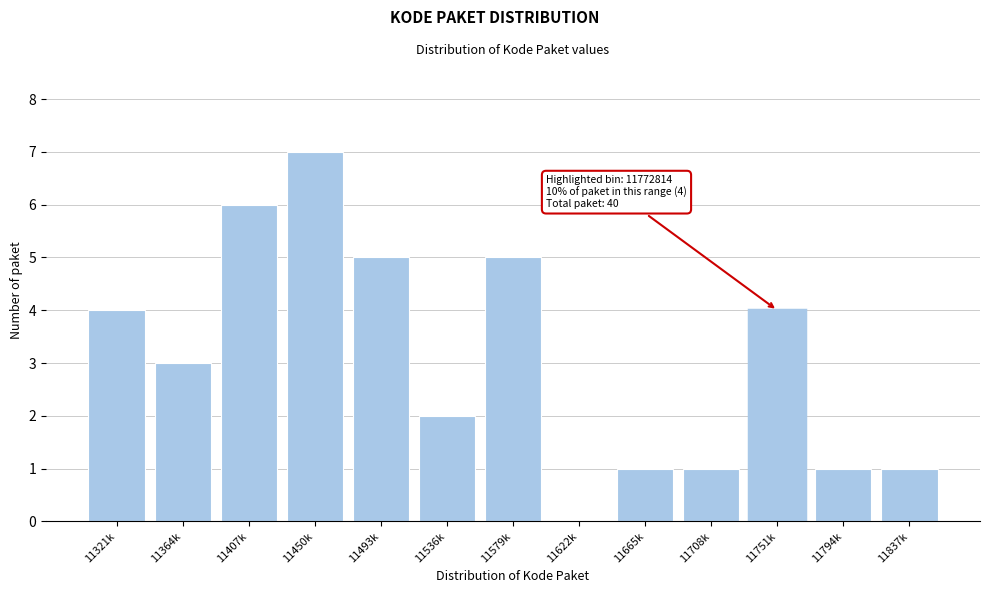

Reading left to right, list all the values displayed in this chart.

11321k=4	11364k=3	11407k=6	11450k=7	11493k=5	11536k=2	11579k=5	11622k=0	11665k=1	11708k=1	11751k=4	11794k=1	11837k=1